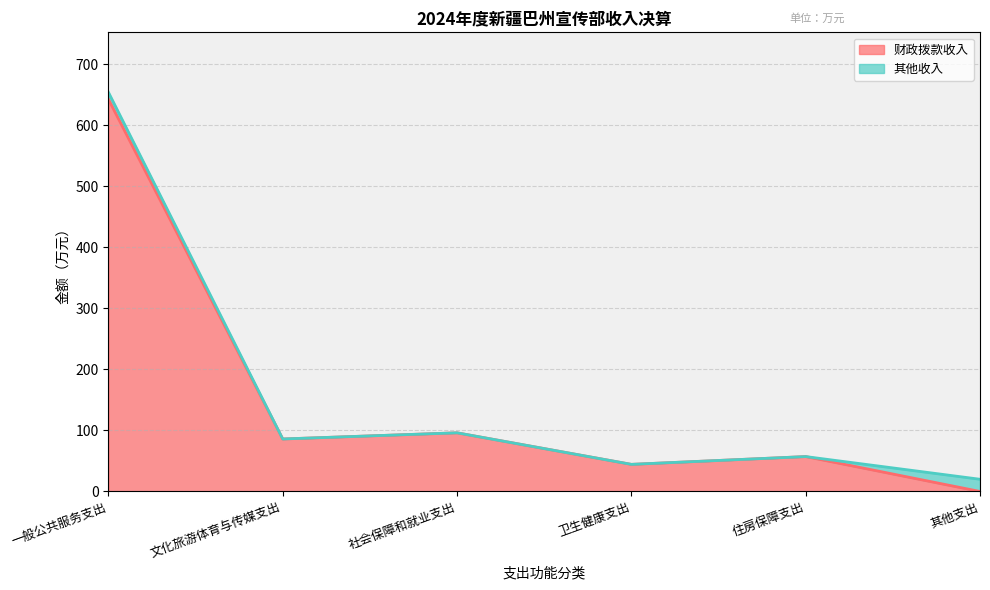

Rank the categories by value from highest to lowest.

一般公共服务支出, 社会保障和就业支出, 文化旅游体育与传媒支出, 住房保障支出, 卫生健康支出, 其他支出